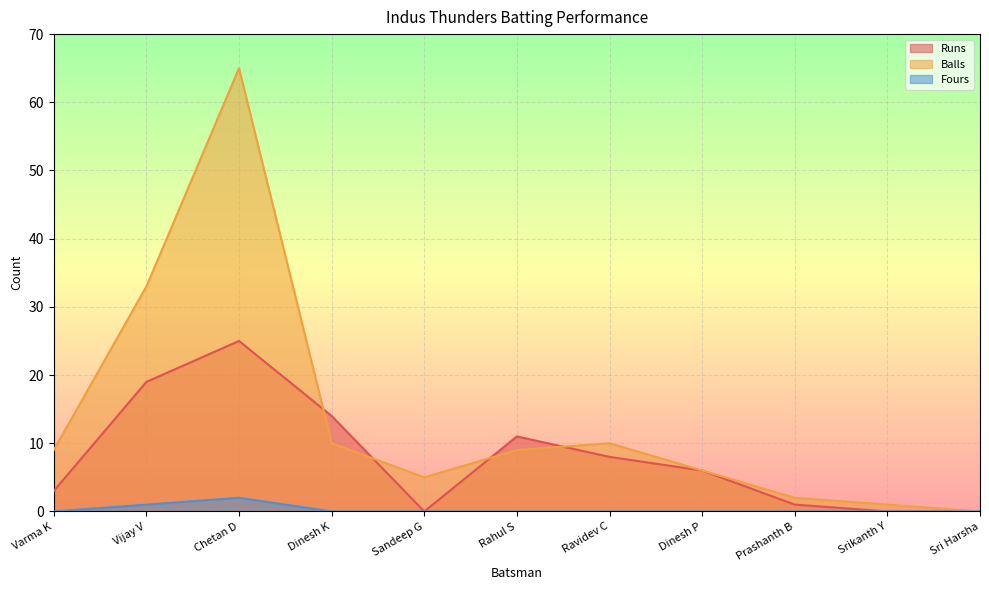

Is the value of Fours at Ravidev C greater than the value of Balls at Rahul S?

No